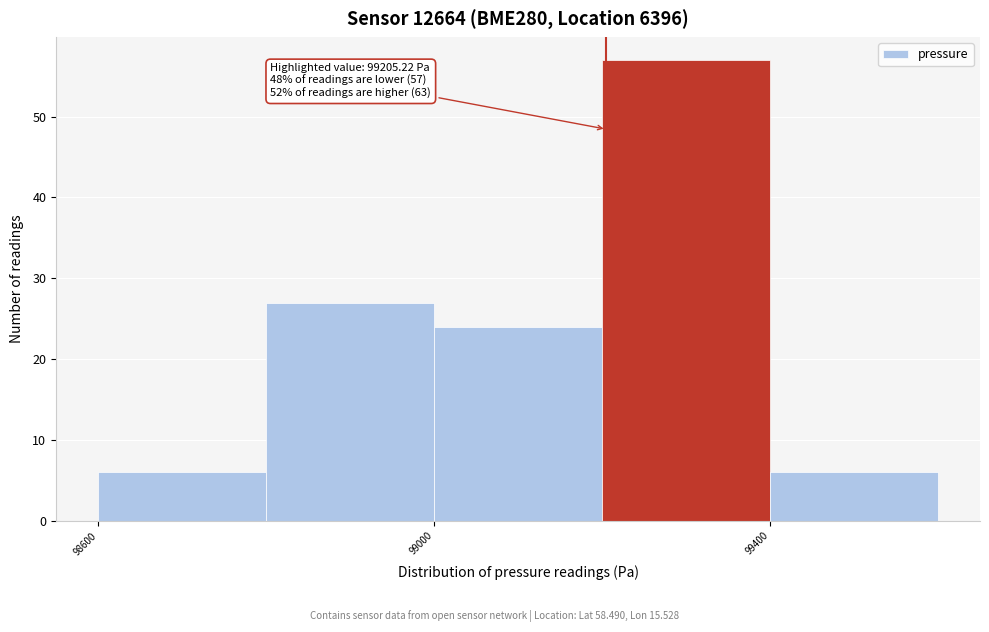

Which range on the x-axis has the tallest bar?

99200 to 99400